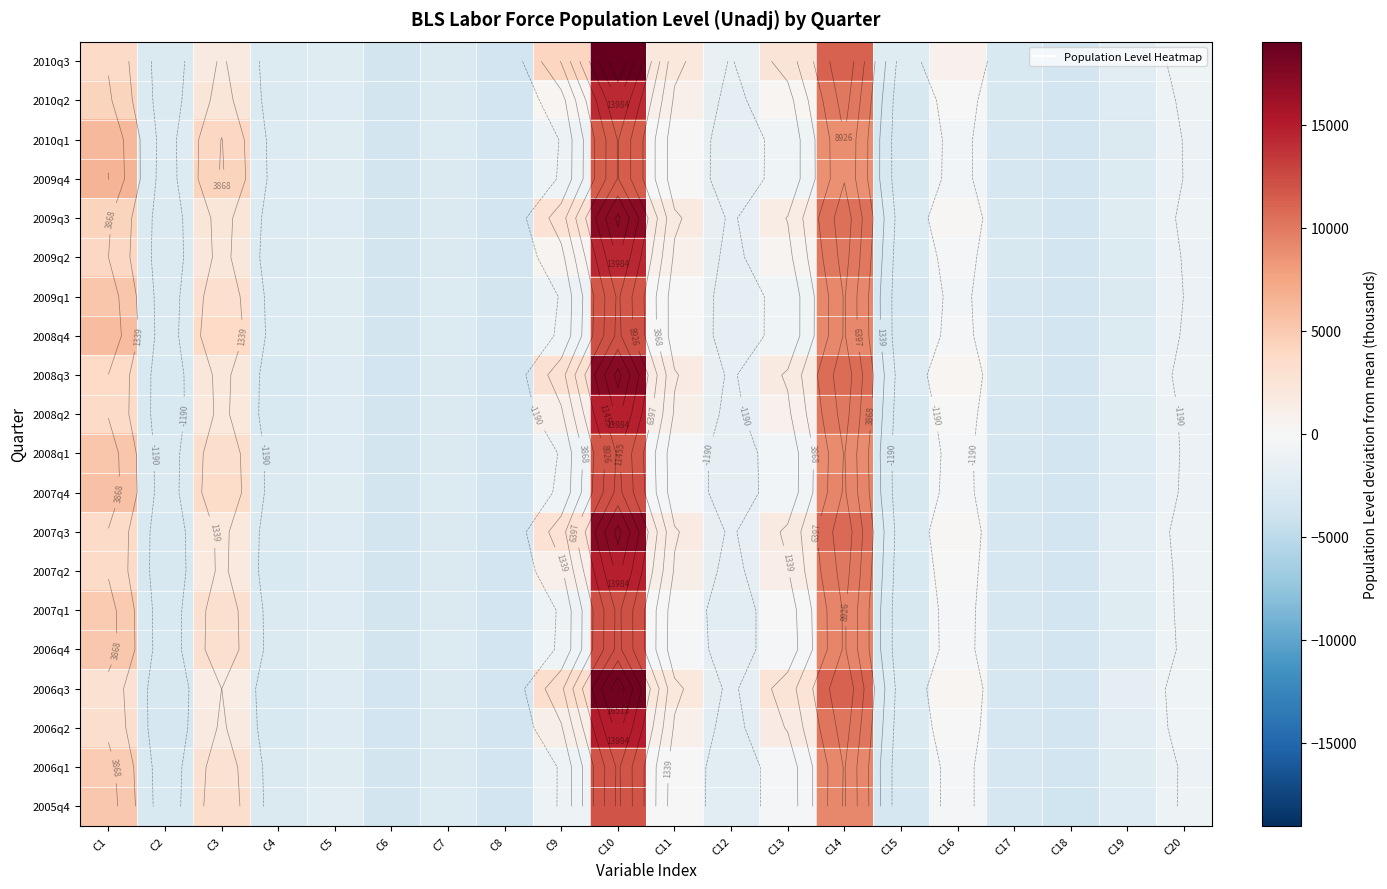

What is the lowest value of the 2009q3 series?

-3666.9